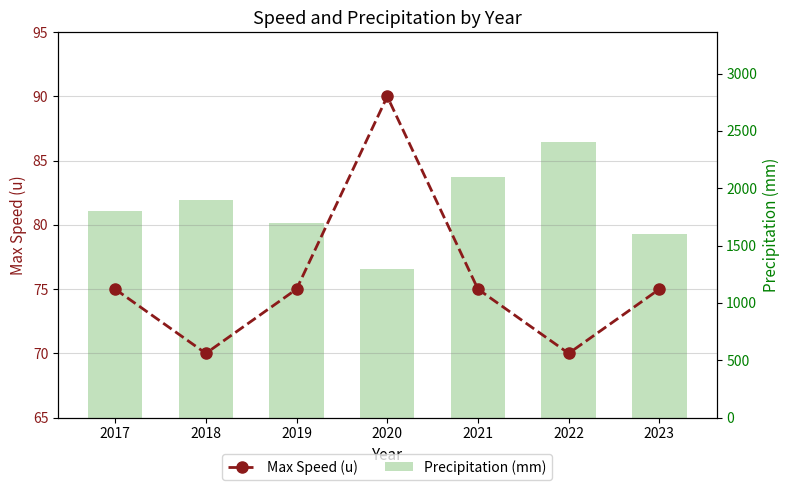

True or false: Max Speed (u) has a value of 43 at 2022.

False